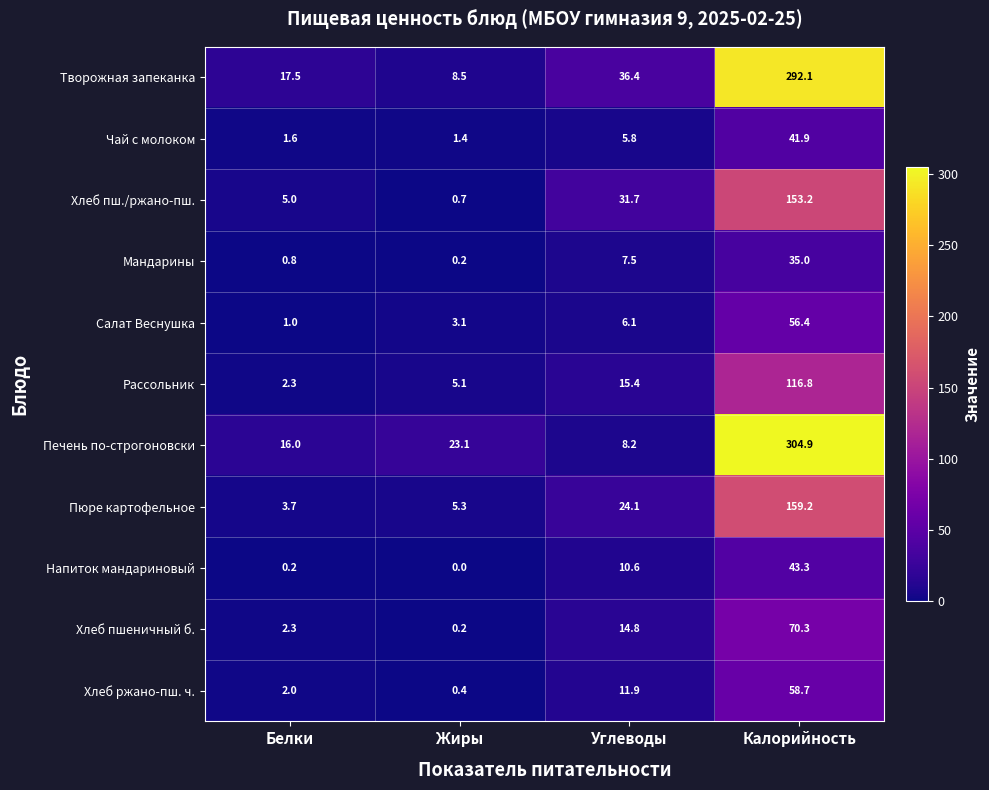

Where does the Салат Веснушка series first go above 6?

Углеводы